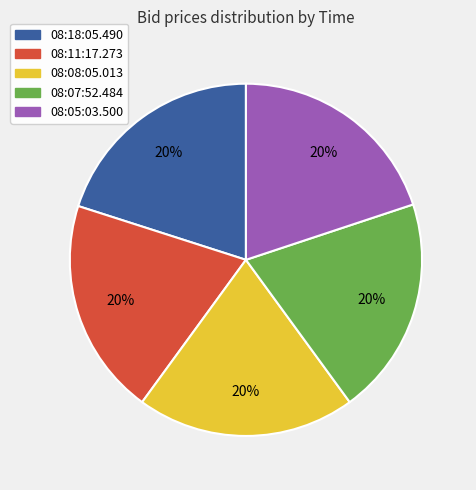

Combined, do 08:05:03.500 and 08:18:05.490 account for over 50%?

No